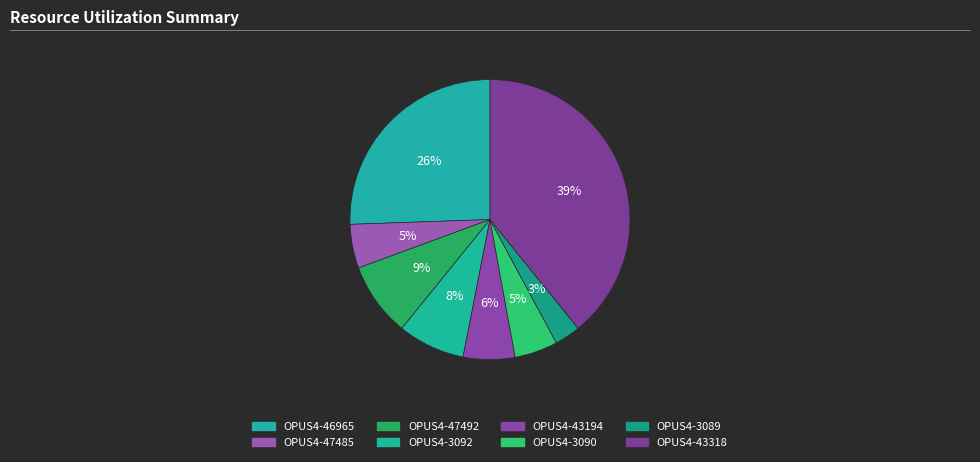

Does OPUS4-47485 represent more than half of the total?

No